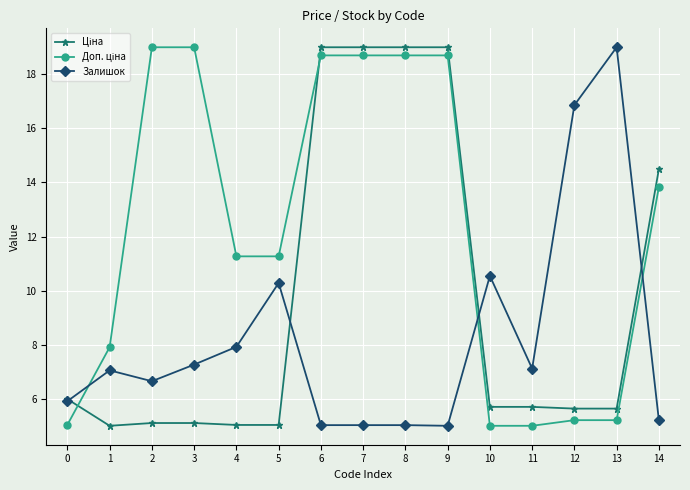

Is this an area chart (filled region under the line)?

No